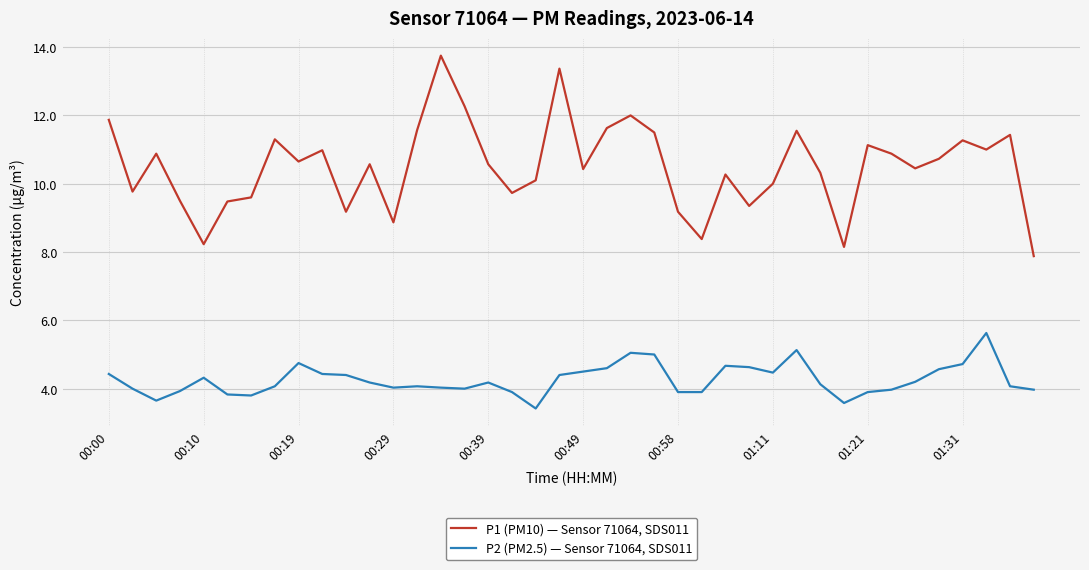

Which series has the widest spread of values?

P1 (PM10) — Sensor 71064, SDS011